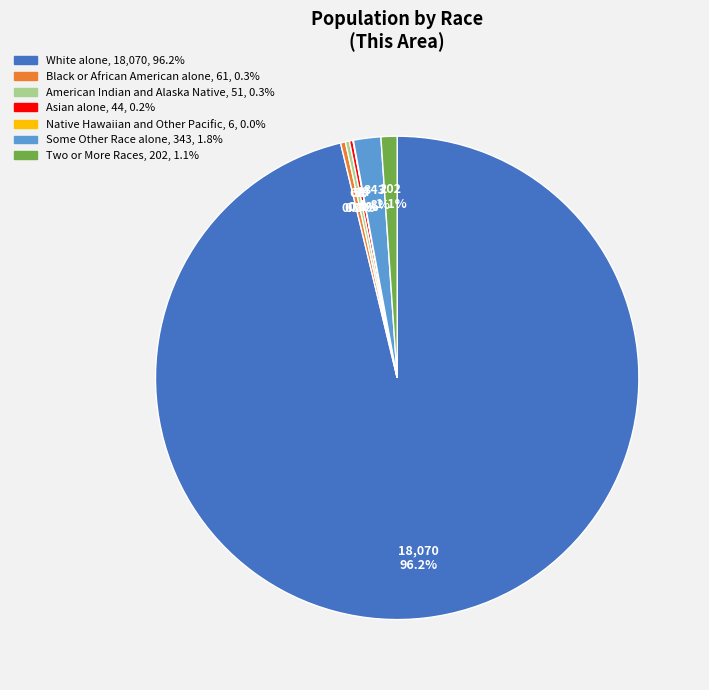

Does White alone represent more than half of the total?

Yes